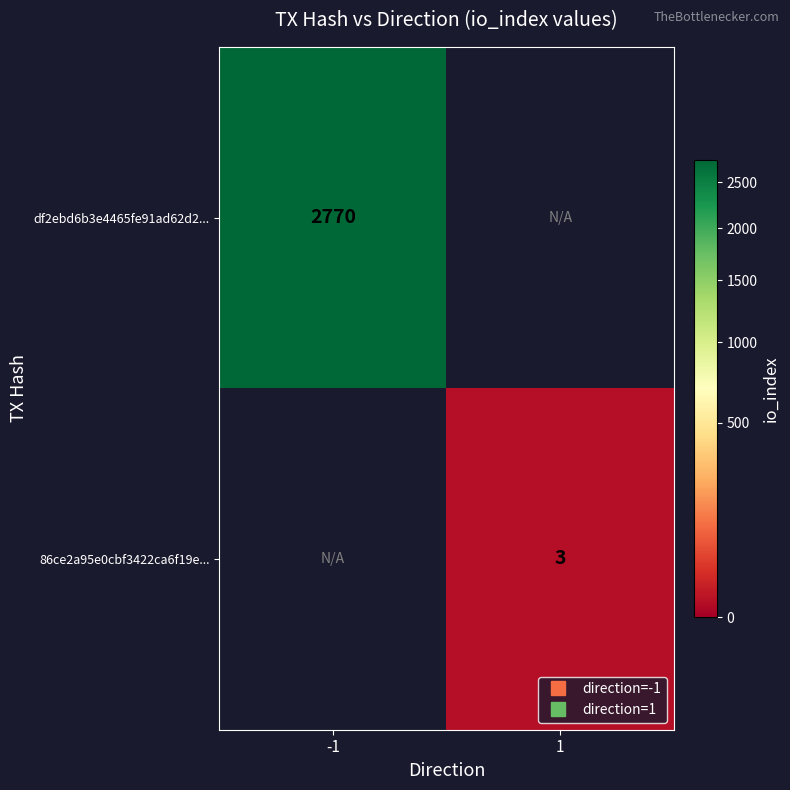

Rank the series by their maximum value, from highest to lowest.

df2ebd6b3e4465fe91ad62d2..., 86ce2a95e0cbf3422ca6f19e...